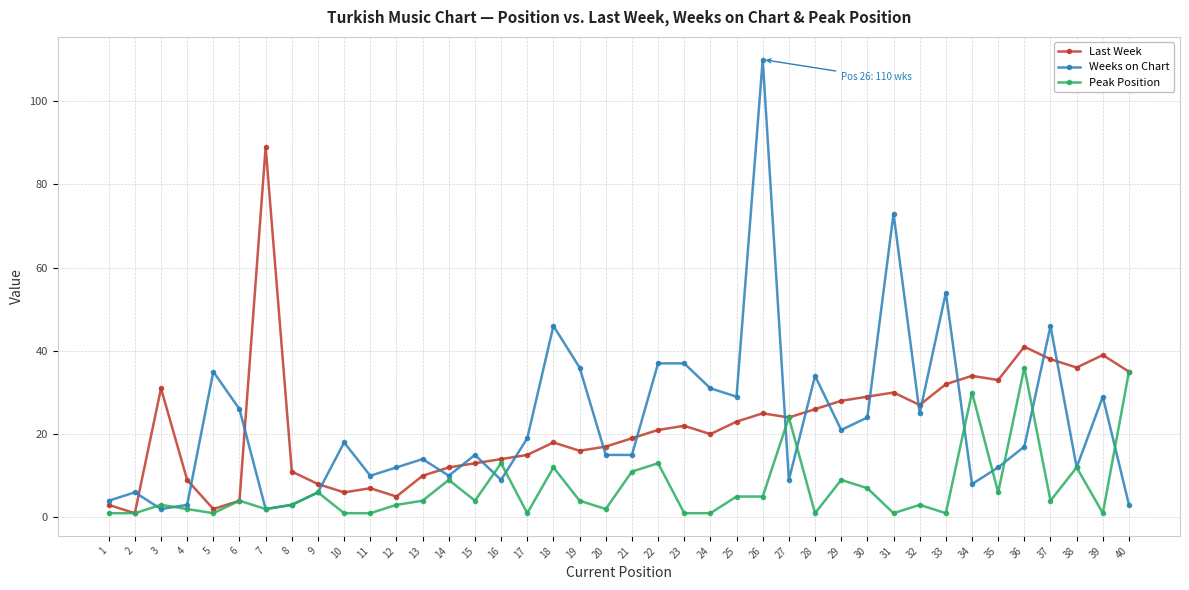

What is the approximate value of Peak Position at 21, to the nearest 10?

10